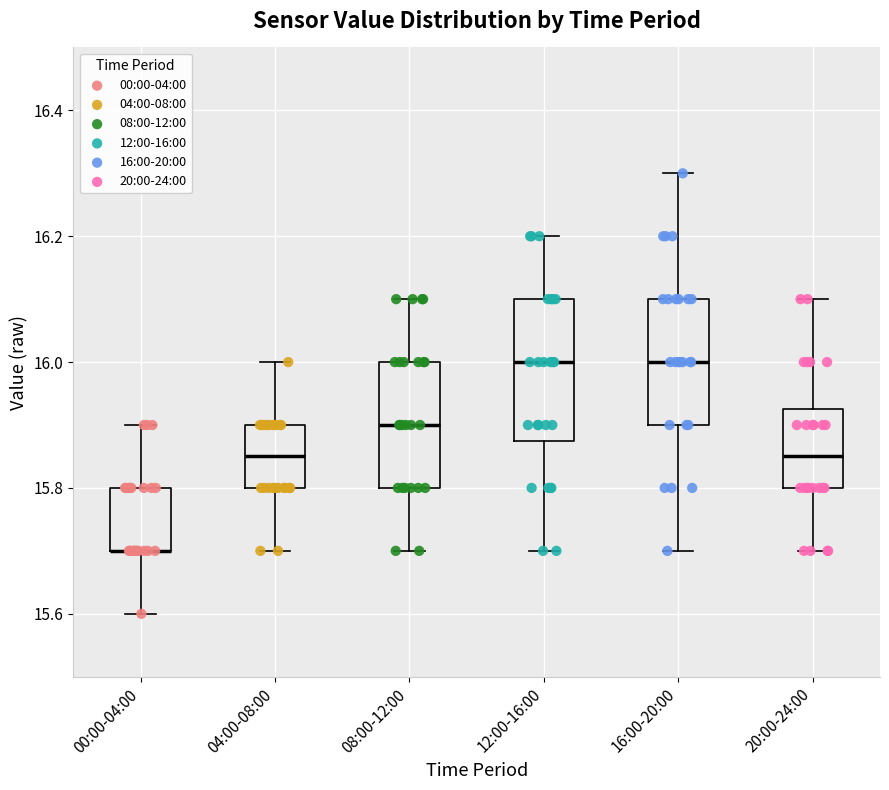

Reading left to right, read every box against the y-axis: the position of its median line, the range the box covers, and the ends of its whiskers. The values are not printed on the chart, so give them approximately, as read against the axis.

00:00-04:00: median 15.70 (drawn on the box's lower edge), box 15.70 to 15.80, whiskers 15.60 to 15.90
04:00-08:00: median 15.86, box 15.80 to 15.90, whiskers 15.70 to 16.00
08:00-12:00: median 15.90, box 15.80 to 16.00, whiskers 15.70 to 16.10
12:00-16:00: median 16.00, box 15.88 to 16.10, whiskers 15.70 to 16.20
16:00-20:00: median 16.00, box 15.90 to 16.10, whiskers 15.70 to 16.30
20:00-24:00: median 15.86, box 15.80 to 15.92, whiskers 15.70 to 16.10